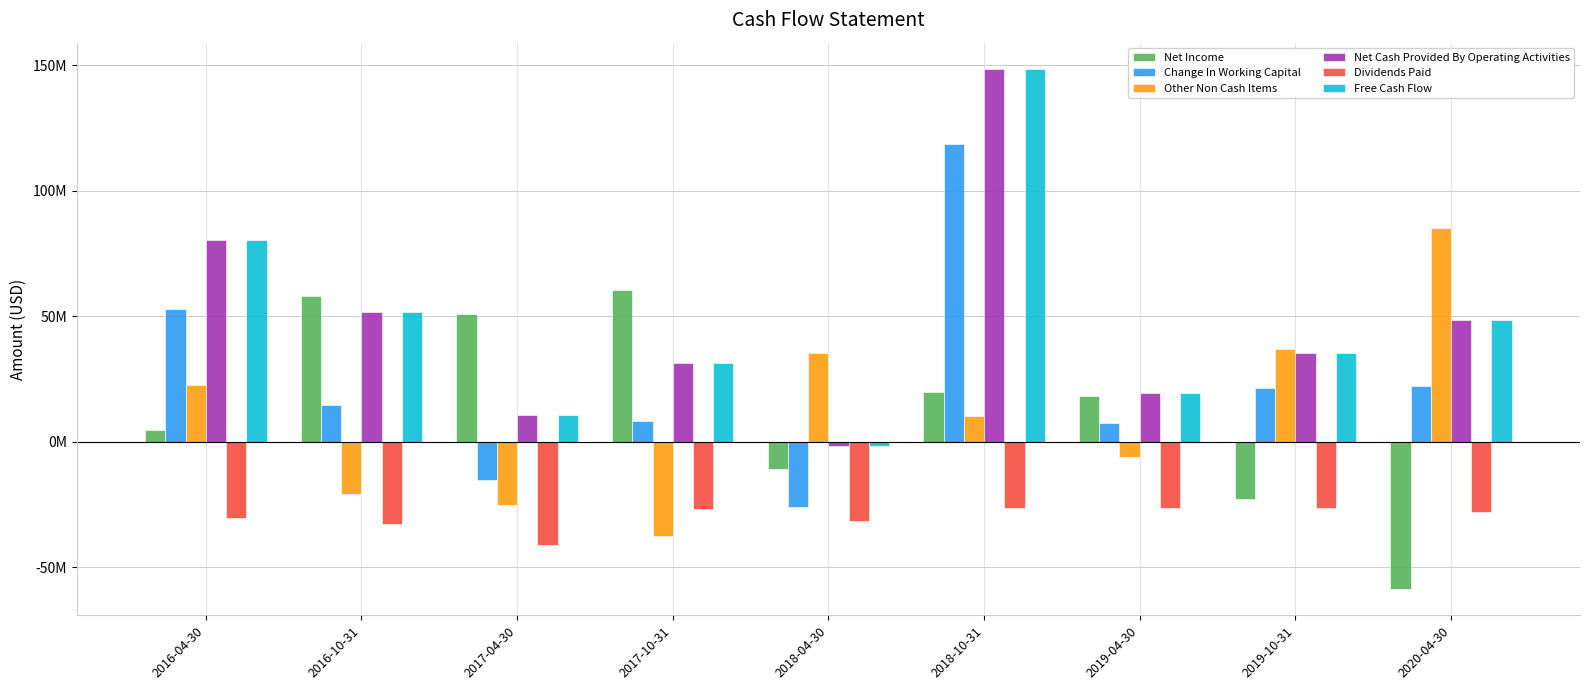

At which label does Net Income reach its minimum?

2020-04-30